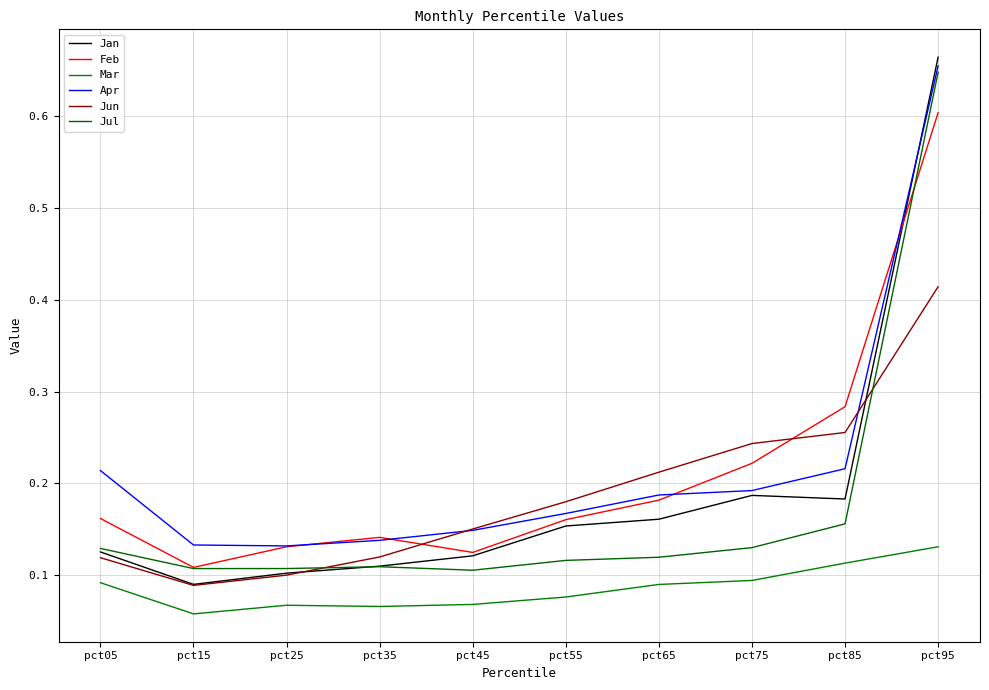

Which has a higher value, pct95 or pct75?

pct95